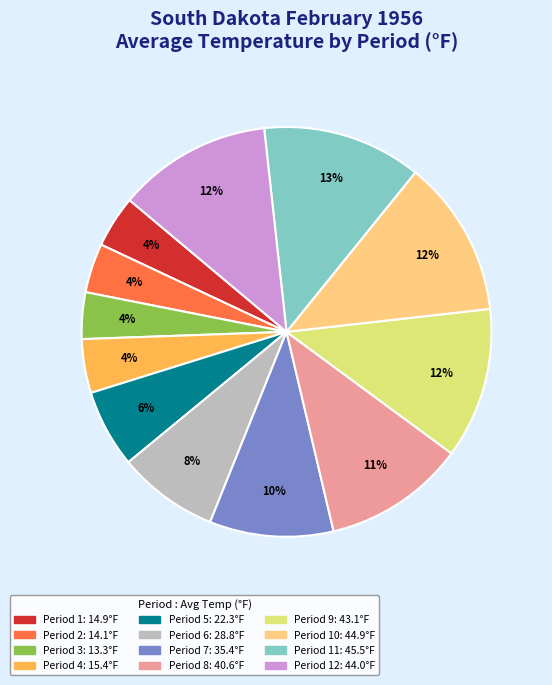

How many segments does this pie chart have?

12